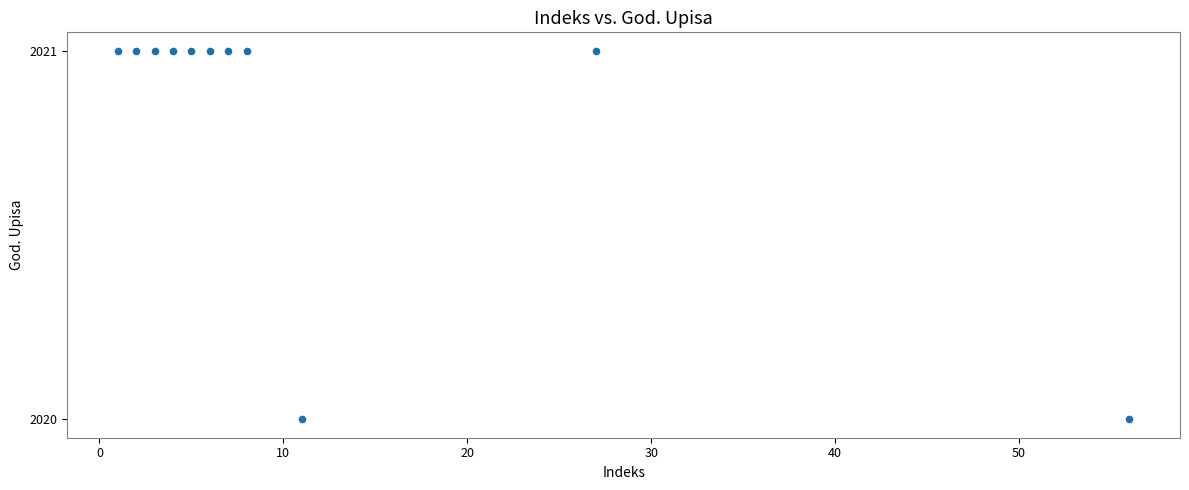

What is the range of X values (max minus min)?

55